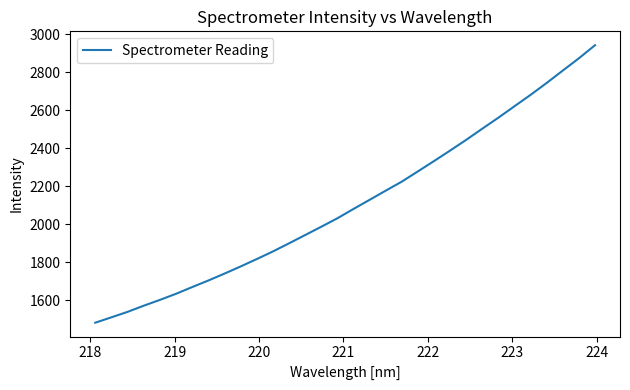

What is the greatest value displayed?

2941.3